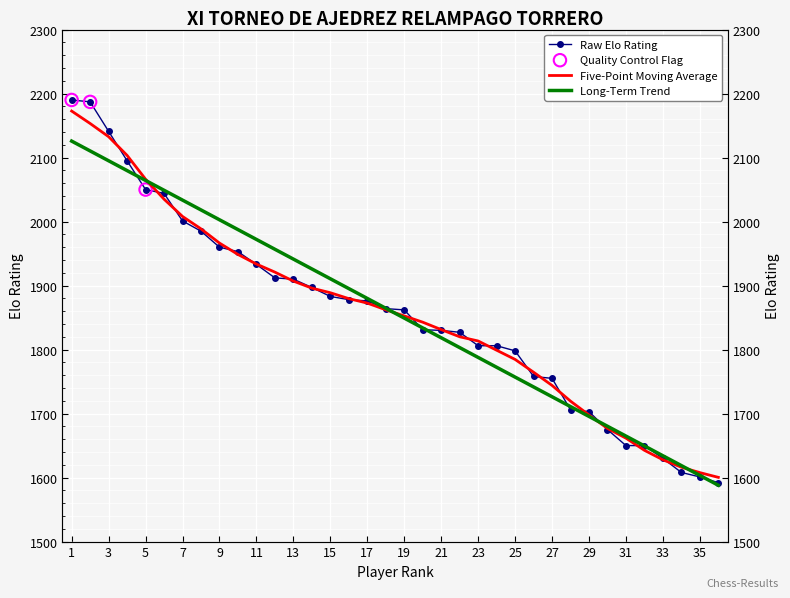

Between 36 and 31, which is larger?

31